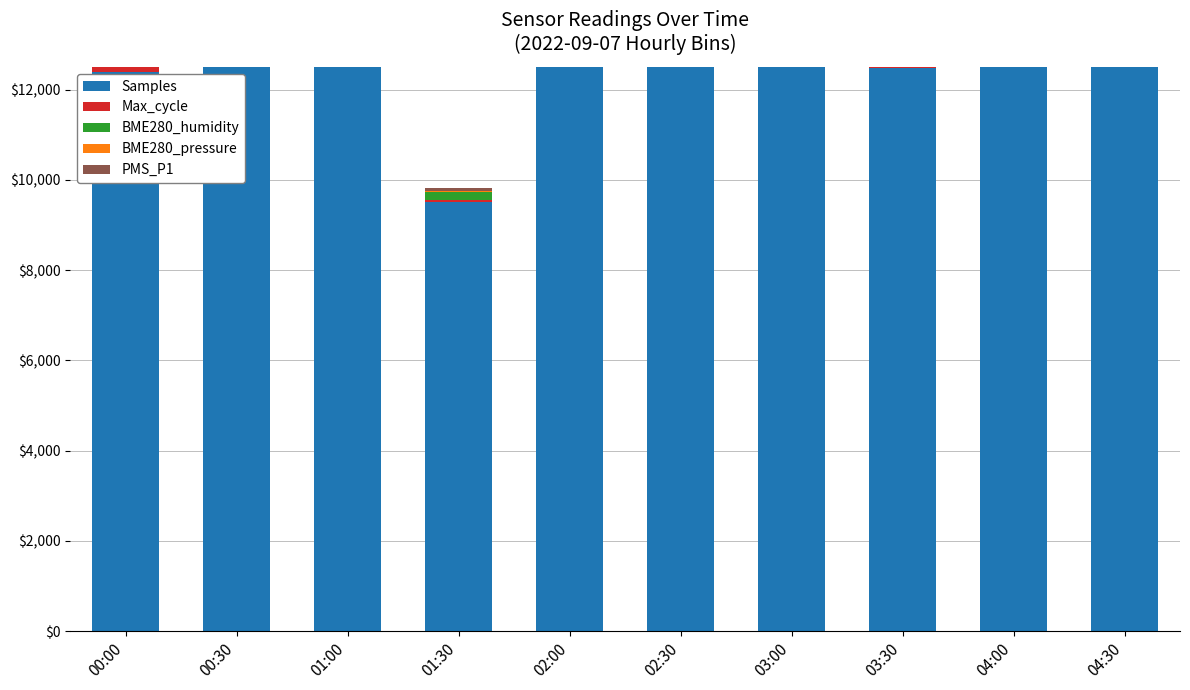

What position from the left is 03:00?

7